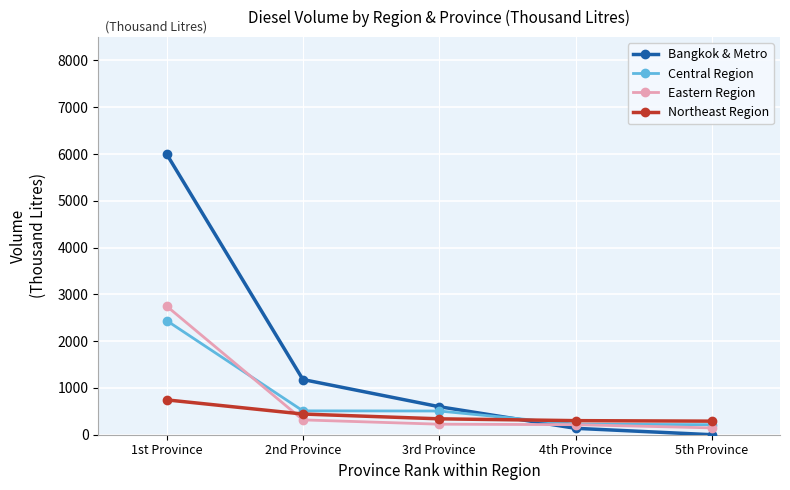

Which series has the largest range (max minus min)?

Bangkok & Metro